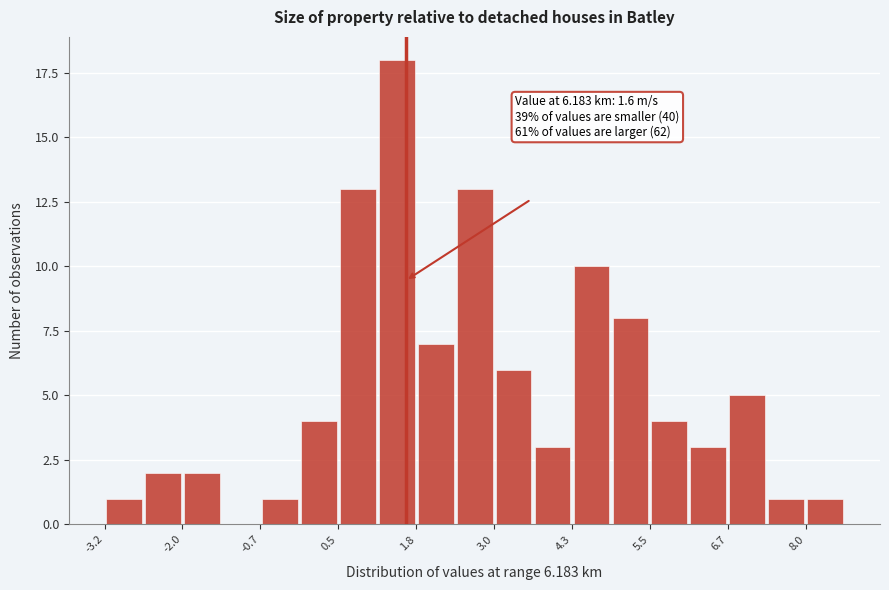

Around what value on the x-axis is the tallest bar? Give the approximate position of its centre, as read against the axis.

1.4